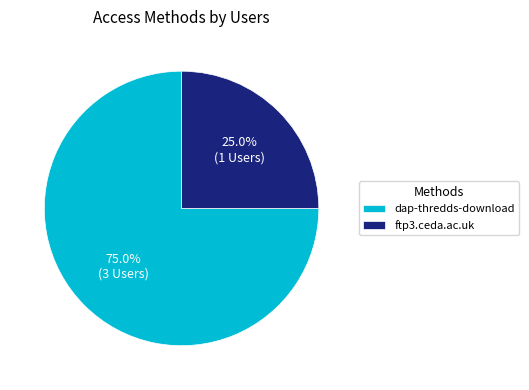

Count the number of slices in the pie.

2